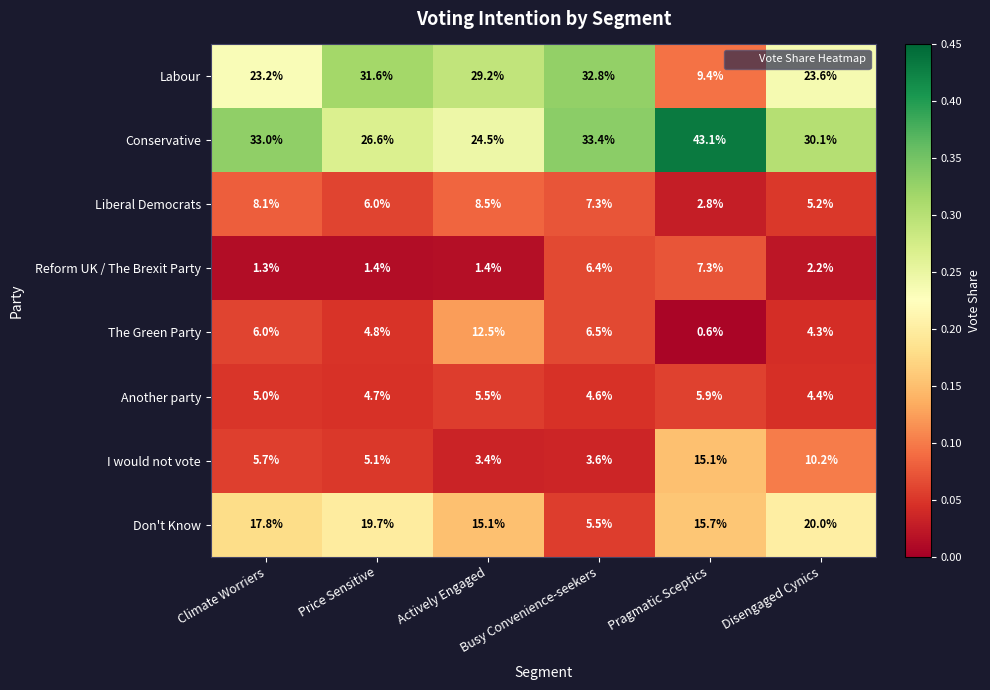

What is the average value of the Another party series?

5.0